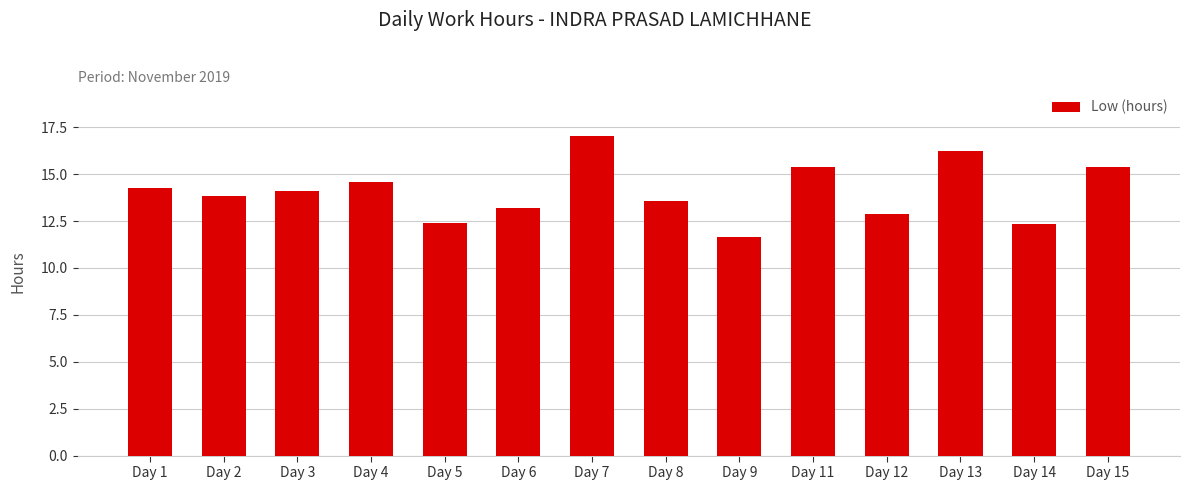

Where does the data first go above 14?

Day 1